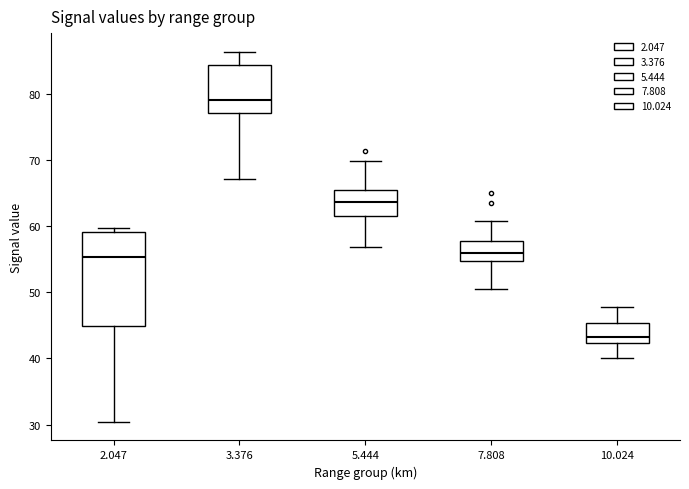

Reading left to right, read every box against the y-axis: the position of its median line, the range the box covers, and the ends of its whiskers. The values are not printed on the chart, so give them approximately, as read against the axis.

2.047: median 55, box 45 to 59, whiskers 30 to 60
3.376: median 79, box 77 to 84, whiskers 67 to 86
5.444: median 64, box 61 to 65, whiskers 57 to 70
7.808: median 56, box 55 to 58, whiskers 51 to 61
10.024: median 43, box 42 to 45, whiskers 40 to 48